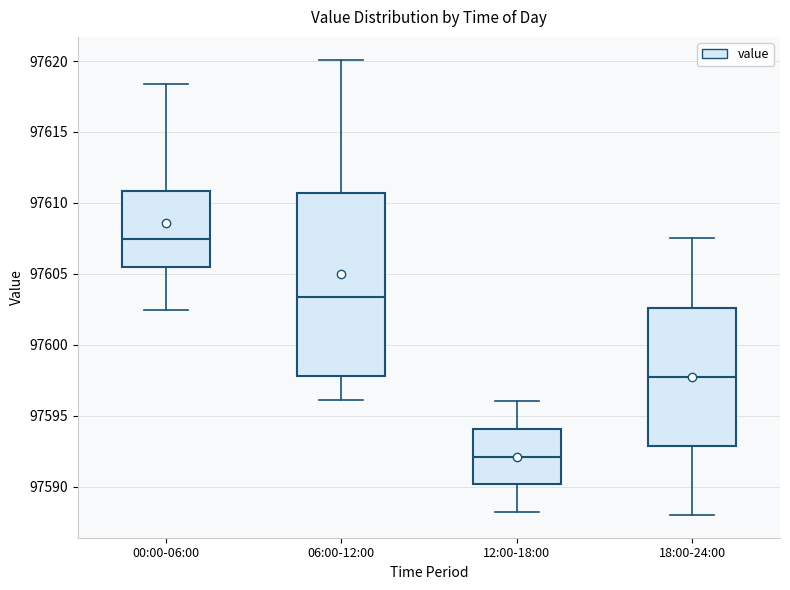

Reading left to right, transcribe this box plot: for each box, give where its median line is, the range the box spans, and where its two whiskers end, as read against the y-axis. The values are not printed on the chart, so give them approximately, as read against the axis.

00:00-06:00: median 97607.5, box 97605.5 to 97611.0, whiskers 97602.5 to 97618.5
06:00-12:00: median 97603.5, box 97598.0 to 97610.5, whiskers 97596.0 to 97620.0
12:00-18:00: median 97592.0, box 97590.0 to 97594.0, whiskers 97588.0 to 97596.0
18:00-24:00: median 97598.0, box 97593.0 to 97602.5, whiskers 97588.0 to 97607.5